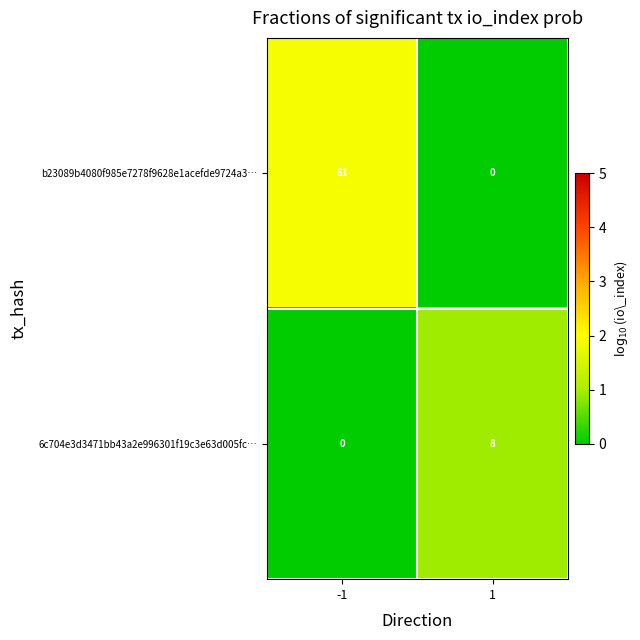

Which series has the largest total across all categories?

b23089b4080f985e7278f9628e1acefde9724a3…